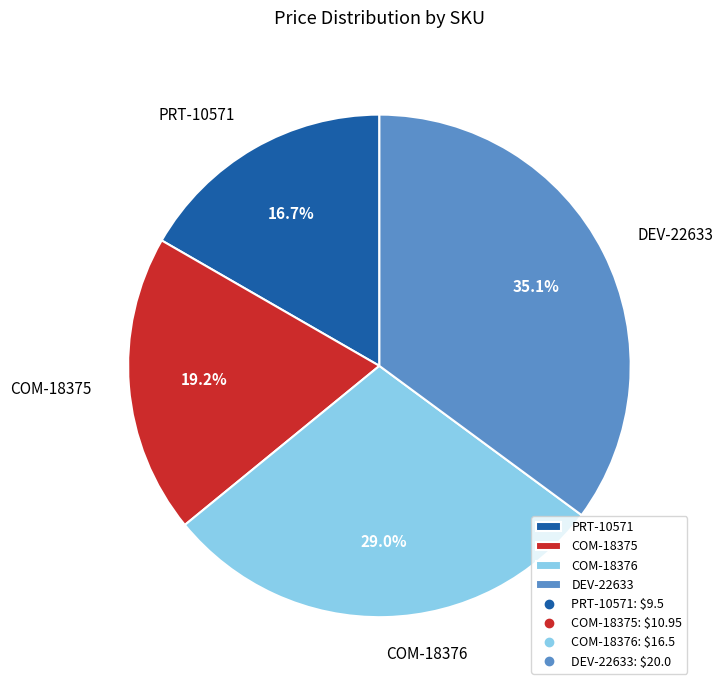

How many segments does this pie chart have?

4